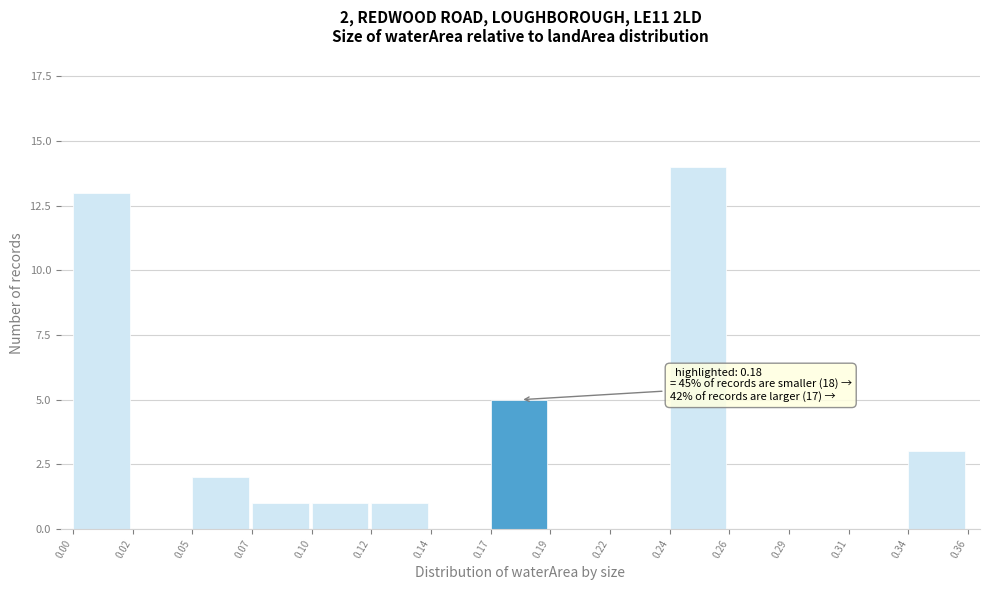

Reading right to left, transcribe all the data shown in this chart.

0.34=3	0.31=0	0.29=0	0.26=0	0.24=14	0.22=0	0.19=0	0.17=5	0.14=0	0.12=1	0.10=1	0.07=1	0.05=2	0.02=0	0.00=13